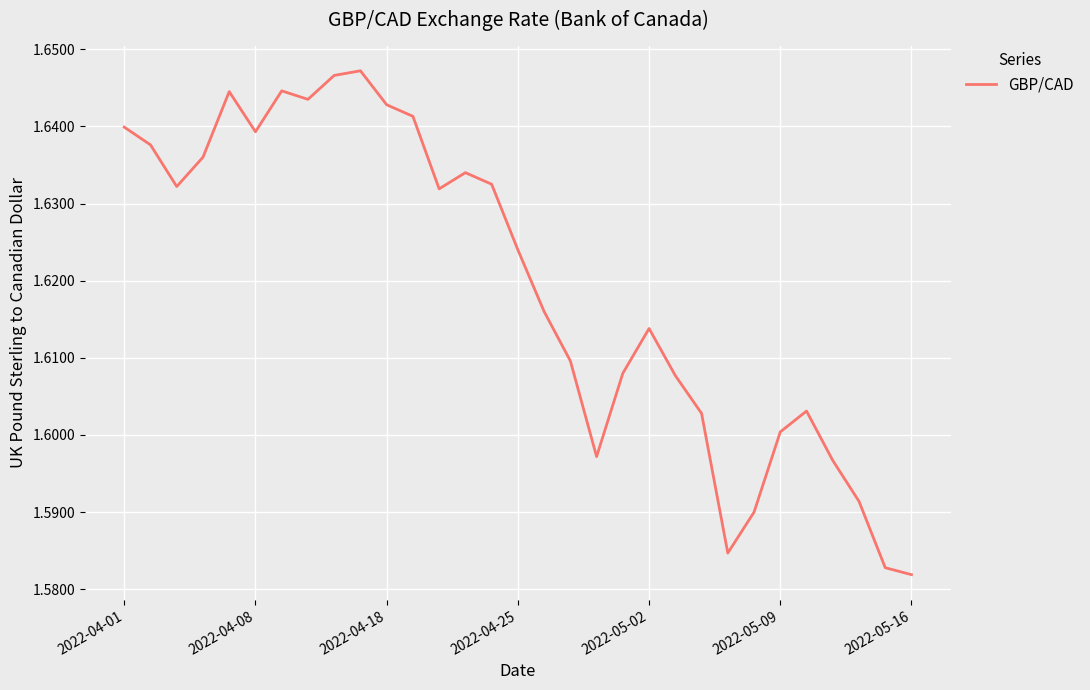

True or false: the data shows 0.7 at 2022-05-02.

False